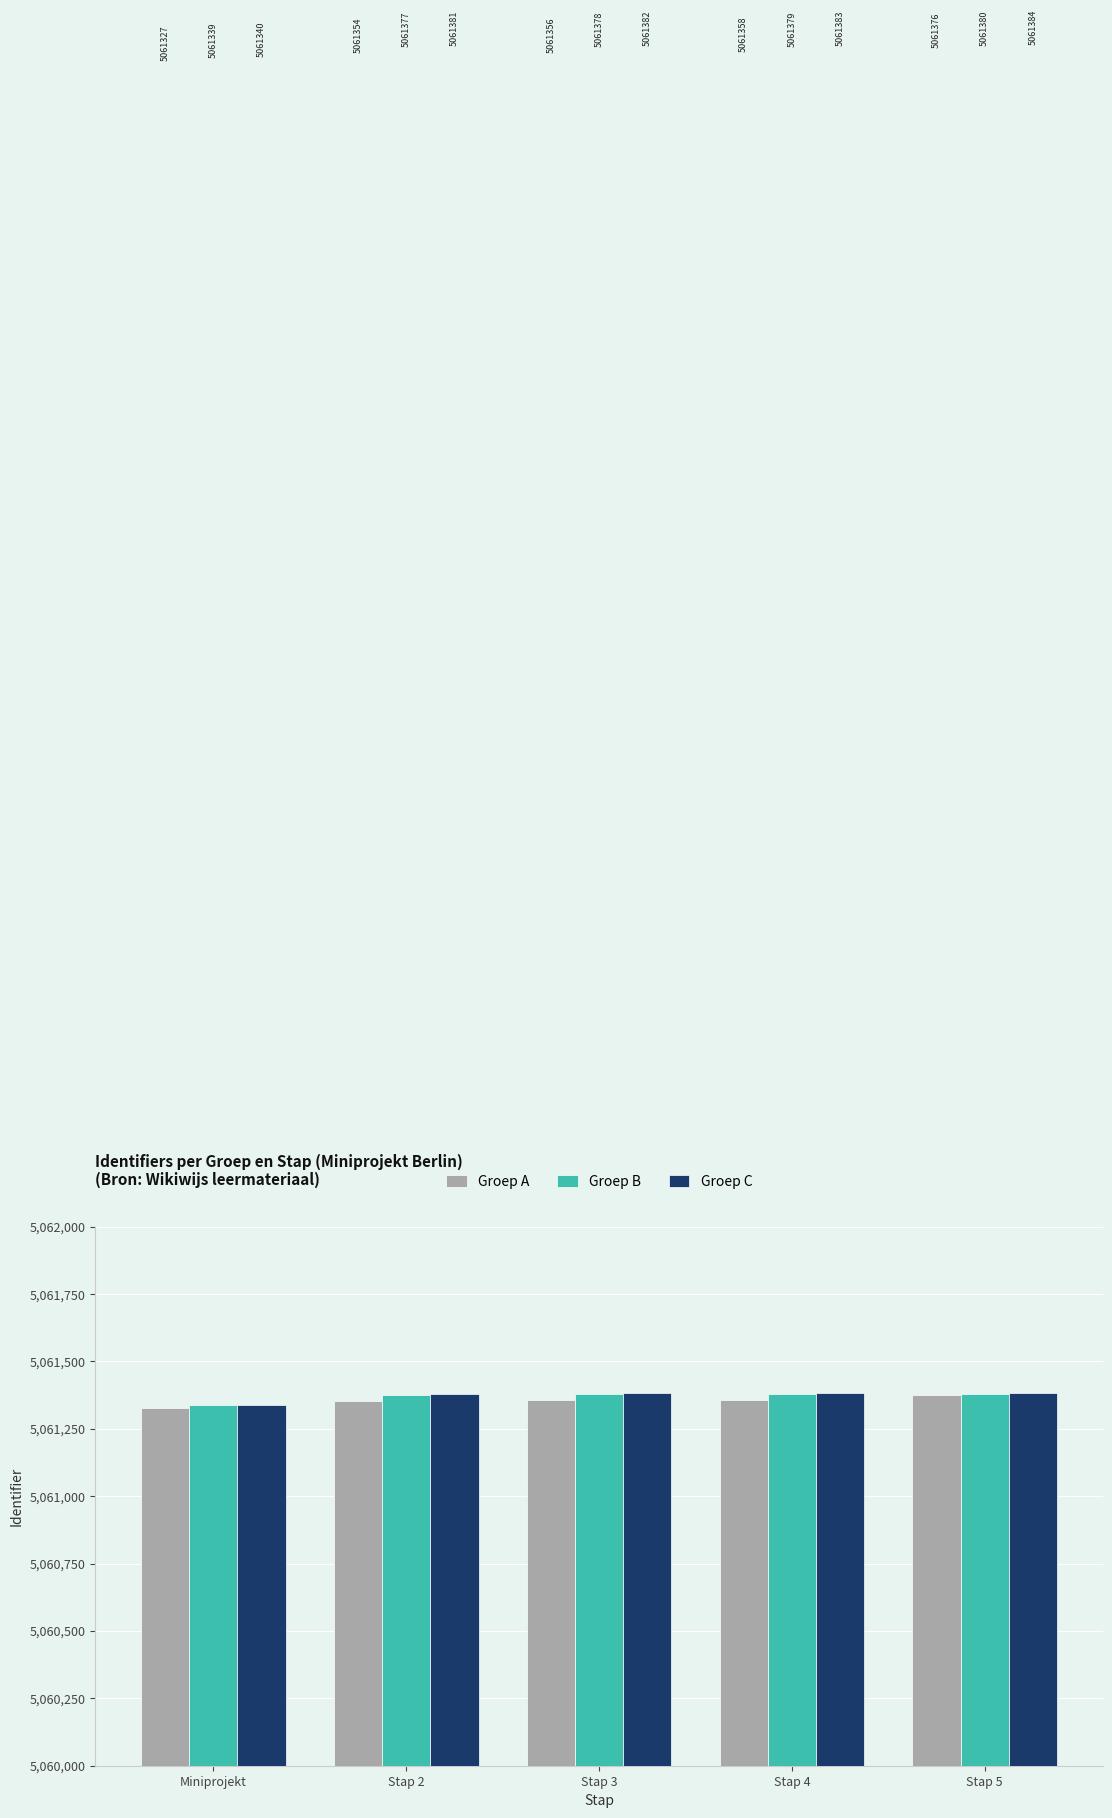

True or false: Groep B has a value of 5061380 at Stap 5.

True